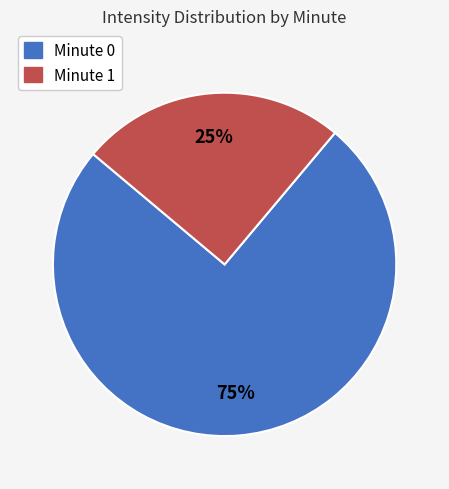

To the nearest percent, what is the average slice percentage?

50%